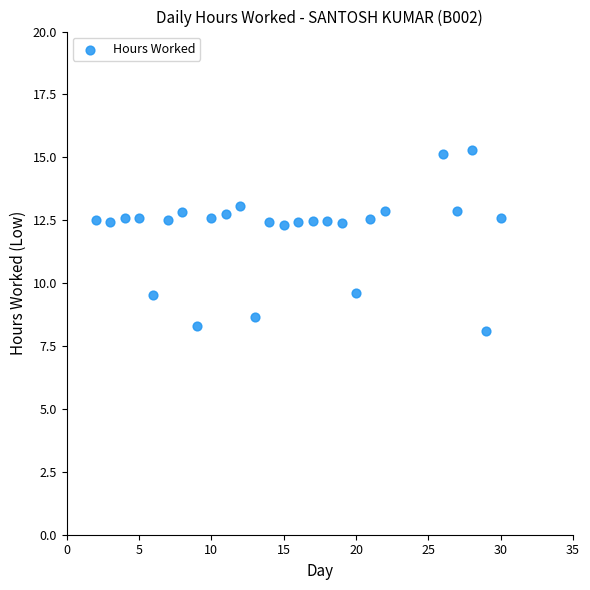

What is the range of X values (max minus min)?

28.0